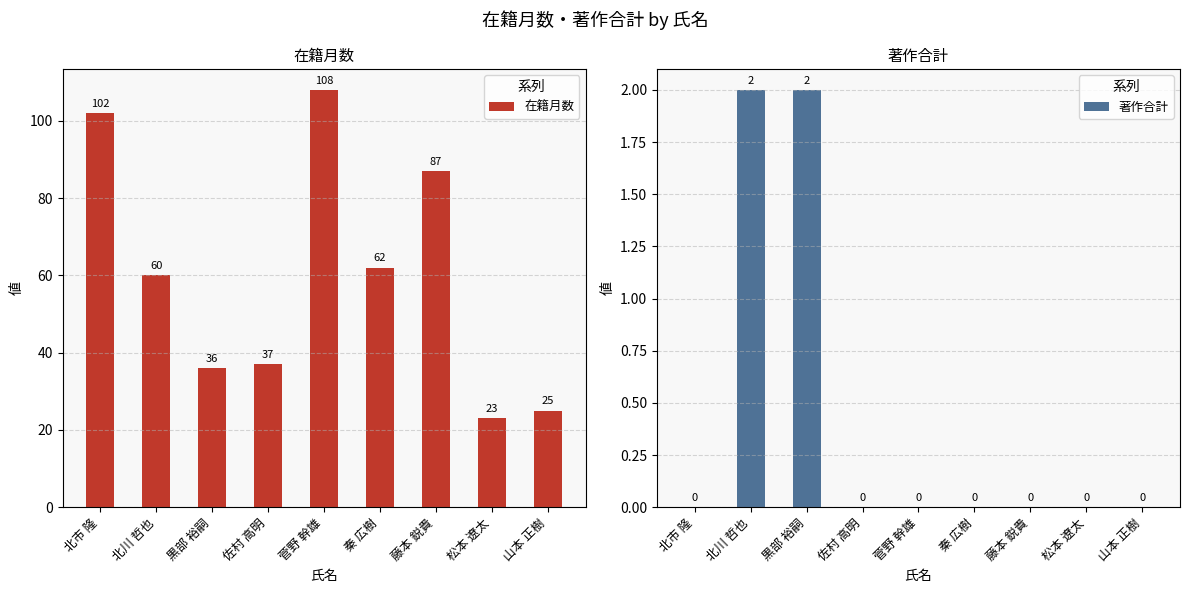

What is the label of the 6th bar from the right?

佐村 高明